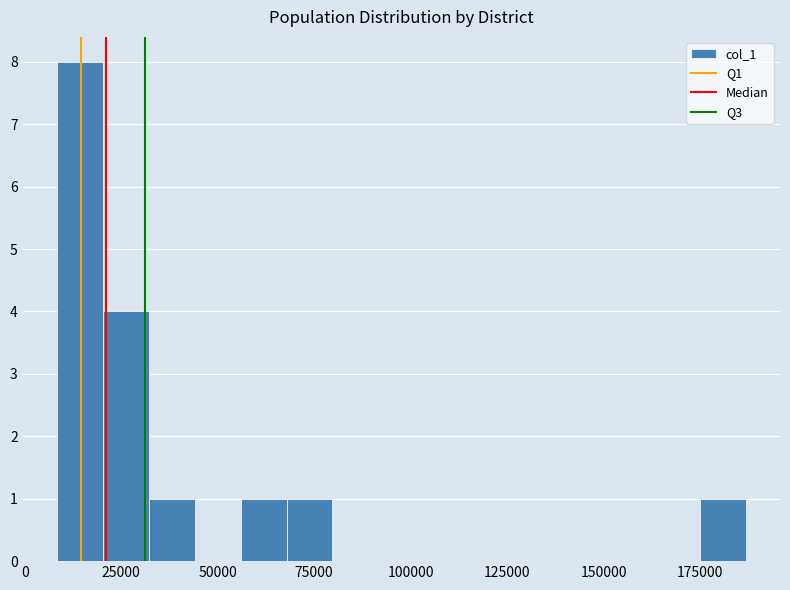

Read against the x-axis, roughly where is the centre of the tallest bar?

15000